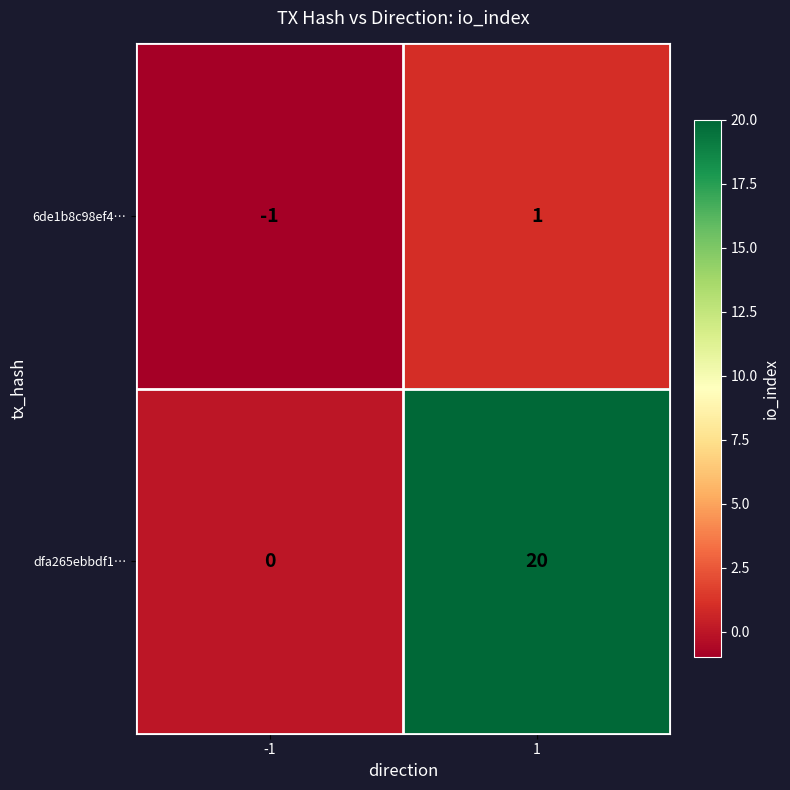

What is the total value across all series at -1?

-1